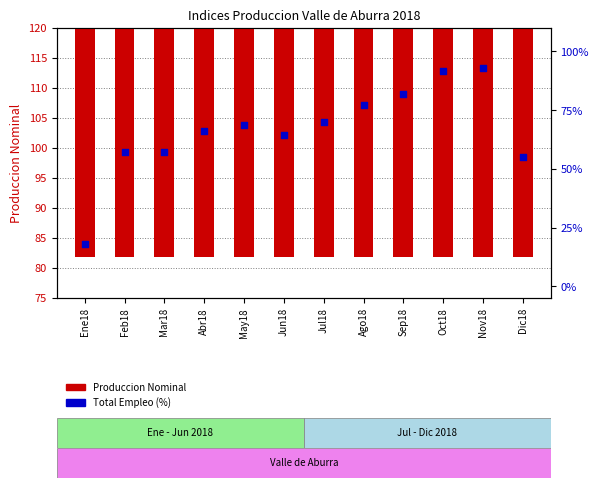

Is the value of Total Empleo % at Nov18 greater than the value of Produccion Nominal at May18?

No